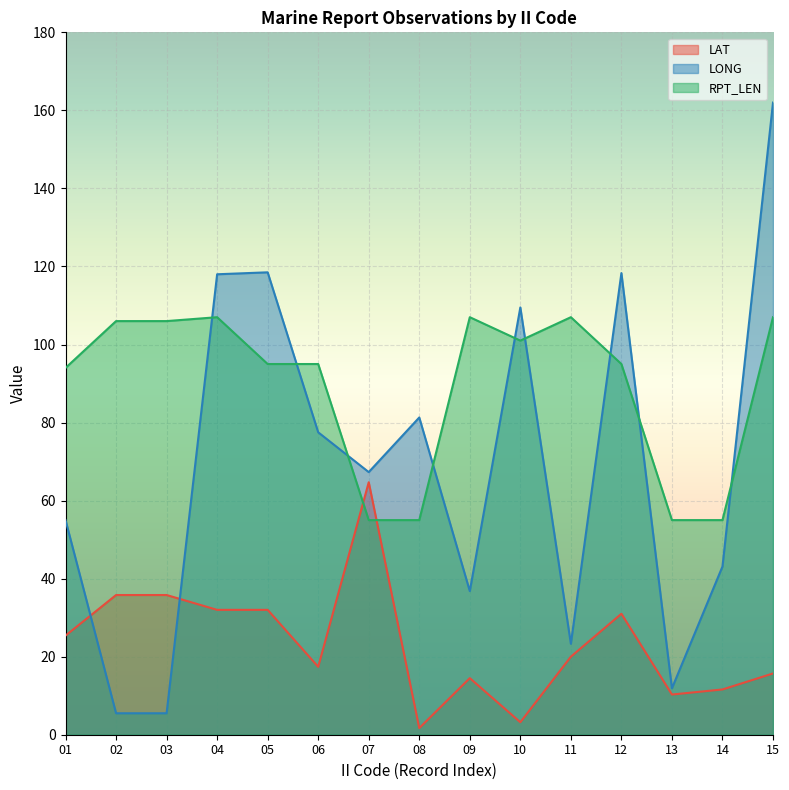

What is the average value of the LONG series?

68.9